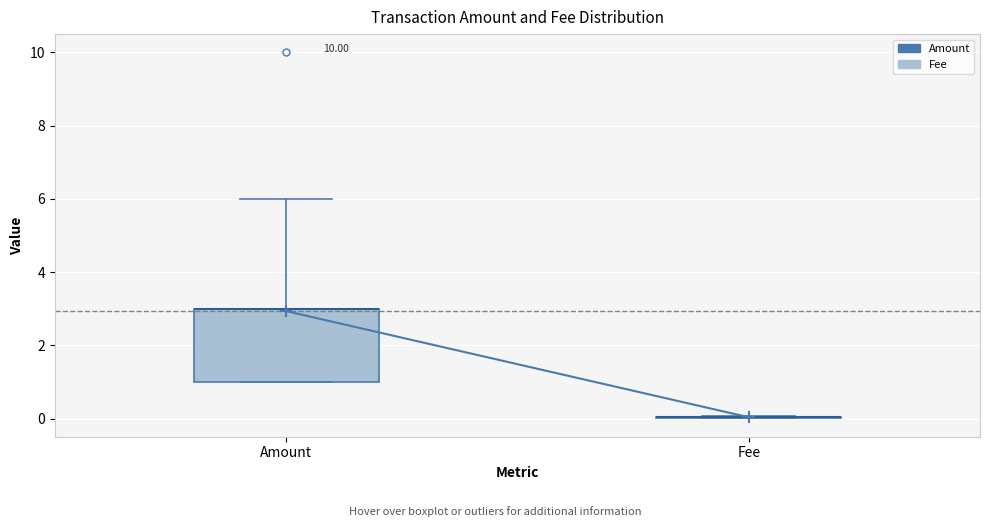

Where is the lower edge of the box for Amount on the y-axis? The values are not printed on the chart, so give them approximately, as read against the axis.

1